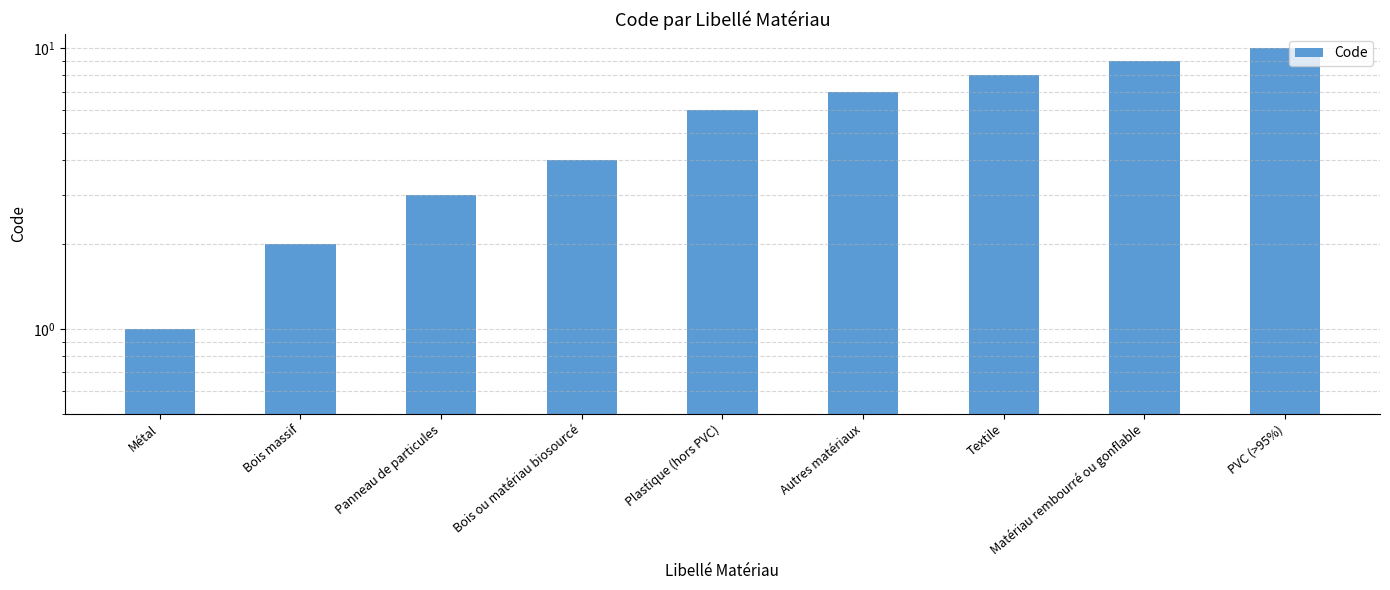

Which category has the highest value across all series?

PVC (>95%)